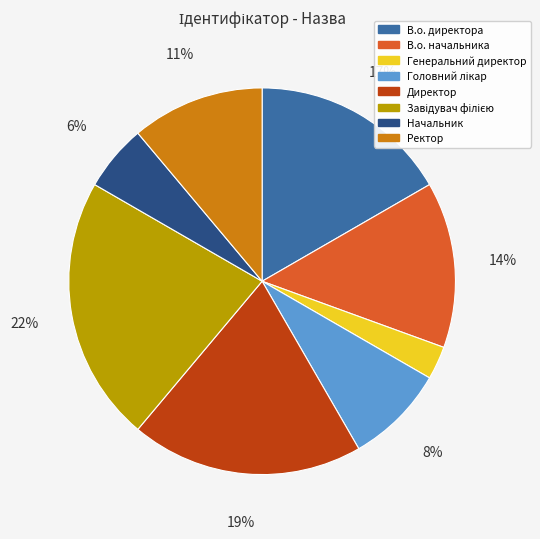

Is there a majority slice in this chart?

No